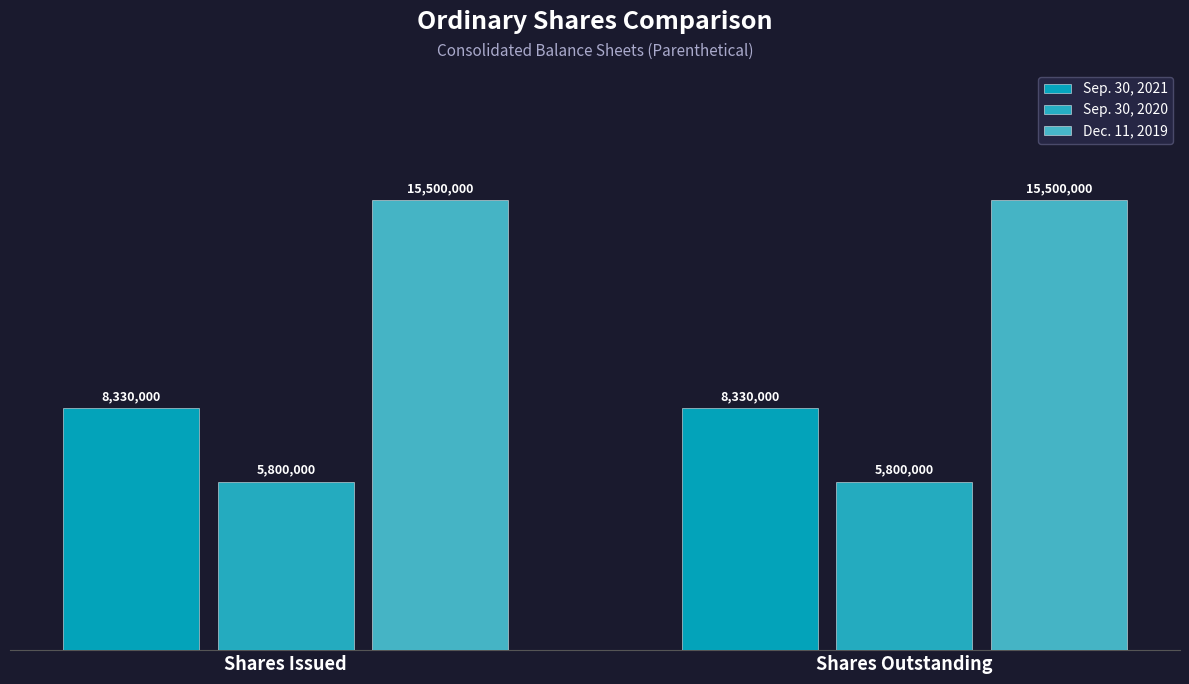

What is the spread (max minus min) of values at Shares Outstanding?

9700000